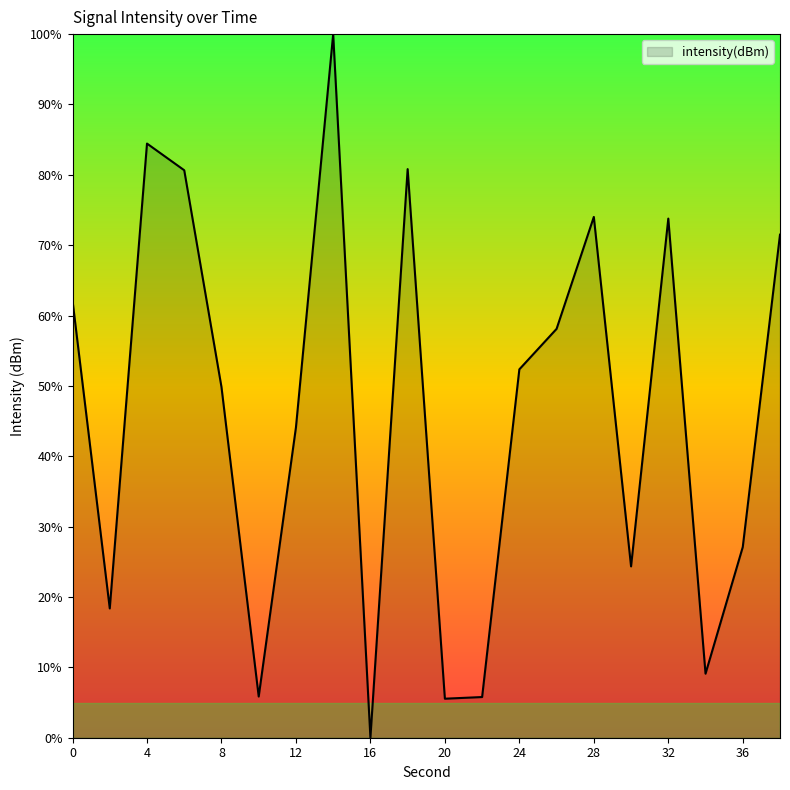

What is the maximum value shown in the chart?

100.0